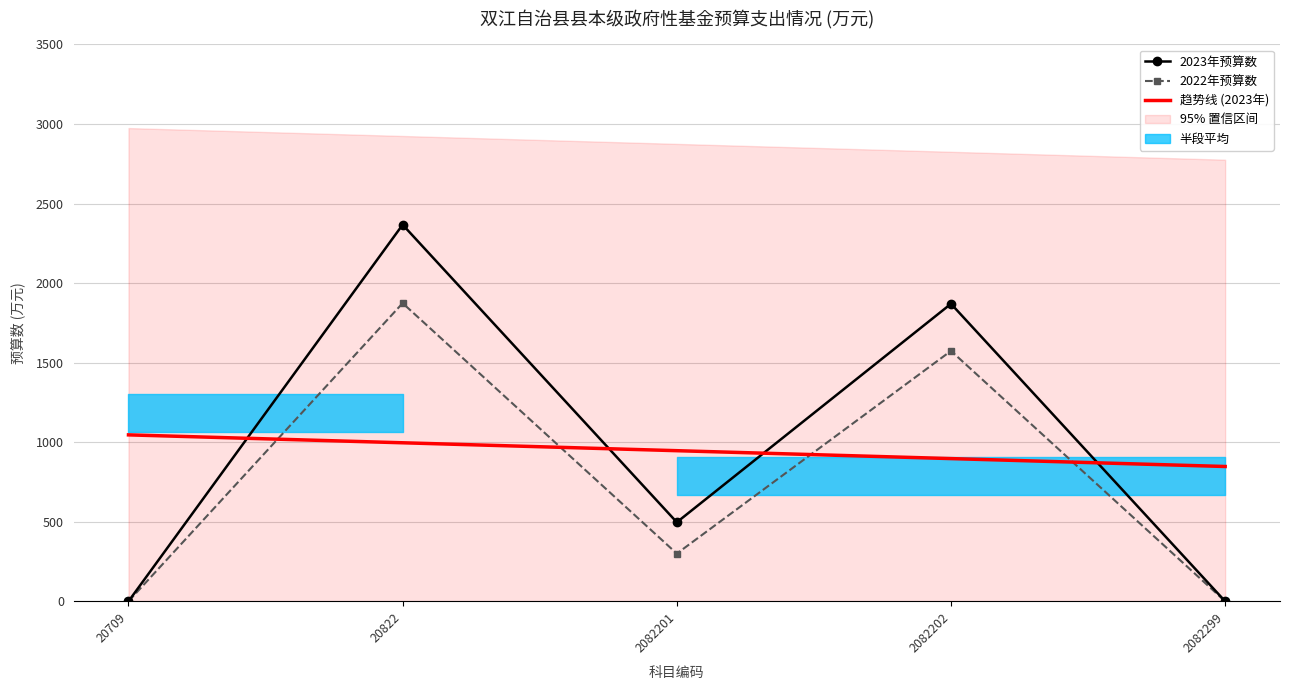

In 2022年预算数, how many points are lower than both neighbors (excluding endpoints)?

1